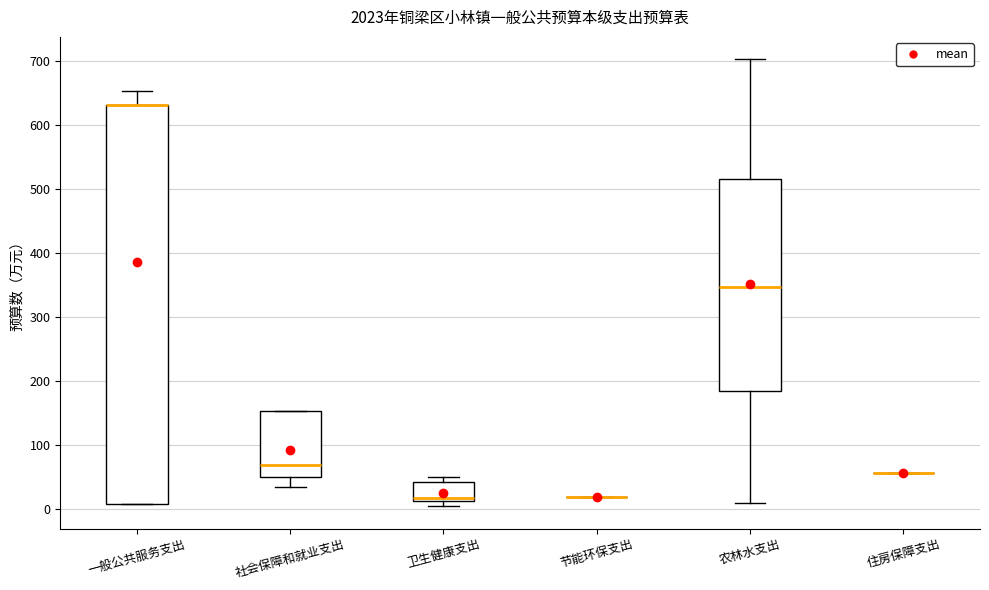

Reading left to right, read every box against the y-axis: the position of its median line, the range the box covers, and the ends of its whiskers. The values are not printed on the chart, so give them approximately, as read against the axis.

一般公共服务支出: median 630 (drawn on the box's upper edge), box 10 to 630, whiskers 10 to 650
社会保障和就业支出: median 70, box 50 to 150, whiskers 30 to 150
卫生健康支出: median 20, box 10 to 40, whiskers 0 to 50
节能环保支出: box collapsed to a line at 20, whiskers 20 to 20
农林水支出: median 350, box 180 to 520, whiskers 10 to 700
住房保障支出: box collapsed to a line at 60, whiskers 60 to 60